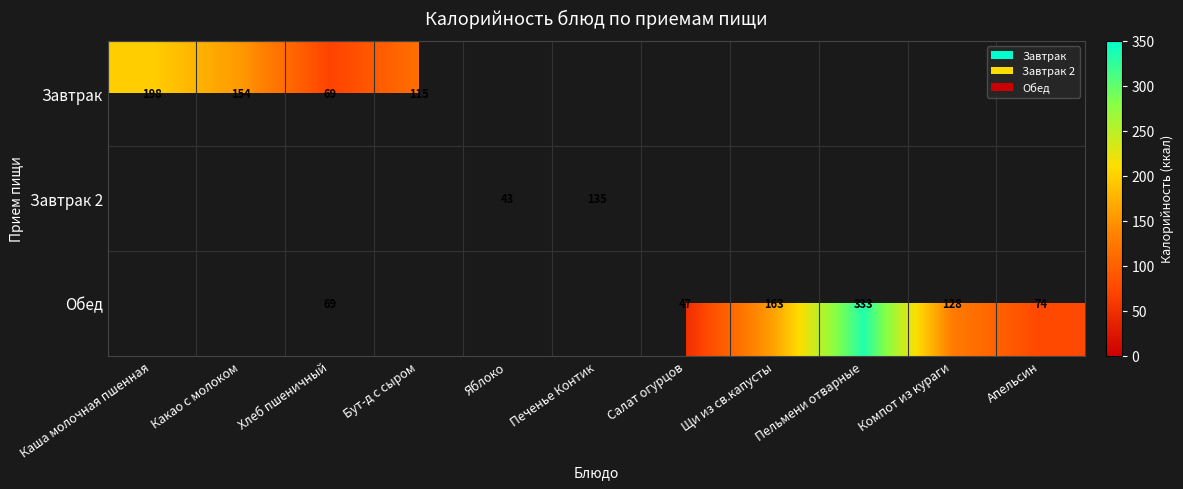

Is it true that Обед equals 69 at Хлеб пшеничный?

True